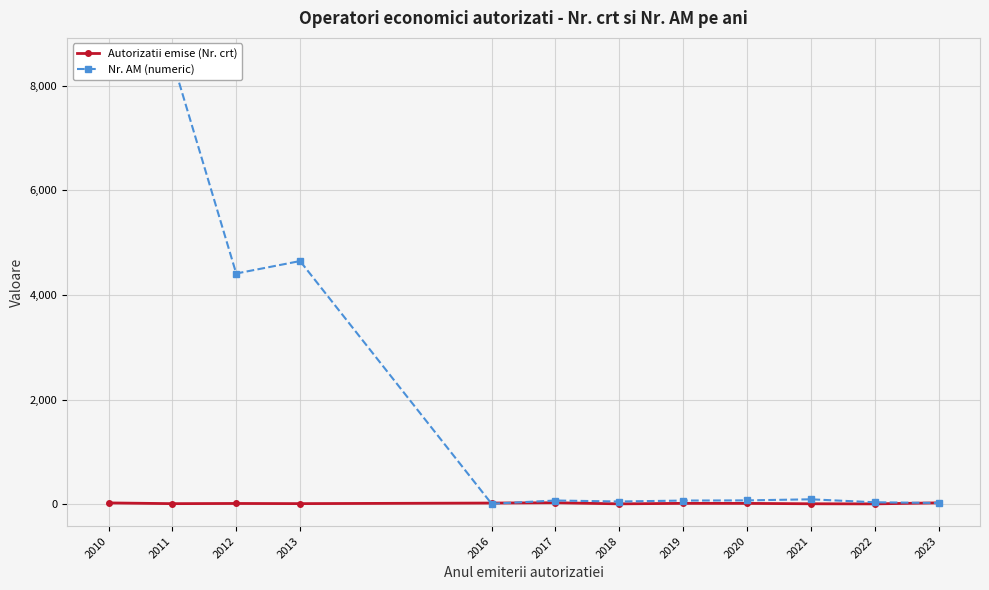

Reading right to left, transcribe all the data shown in this chart.

Autorizatii emise (Nr. crt): 2023=30.0	2022=10.8	2021=12.8	2020=20.0	2019=20.6	2018=11.5	2017=32.0	2016=26.5	2013=15.5	2012=18.5	2011=15.0	2010=29.0
Nr. AM (numeric): 2023=27.5	2022=41.5	2021=98.0	2020=77.3	2019=74.0	2018=56.0	2017=75.0	2016=13.2	2013=4649.5	2012=4411.5	2011=8489.0	2010=8282.5